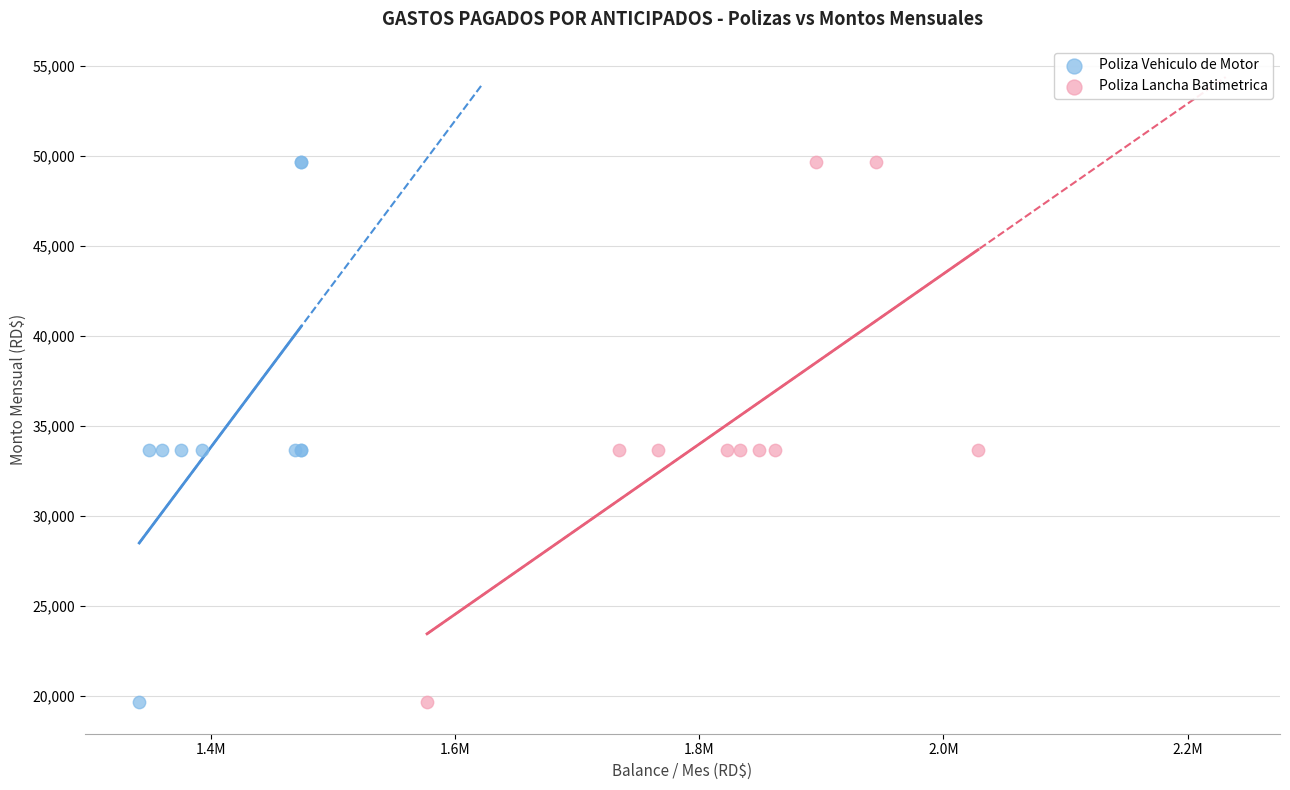

What are all the series names shown in the legend?

Poliza Vehiculo de Motor, Poliza Lancha Batimetrica